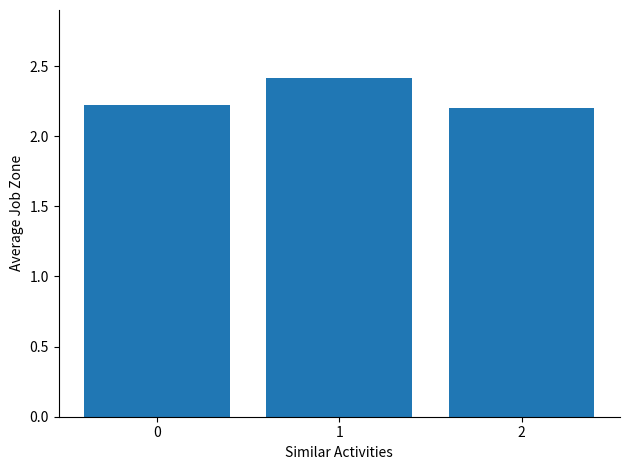

Is it true that the value at 1 is 3.8?

False